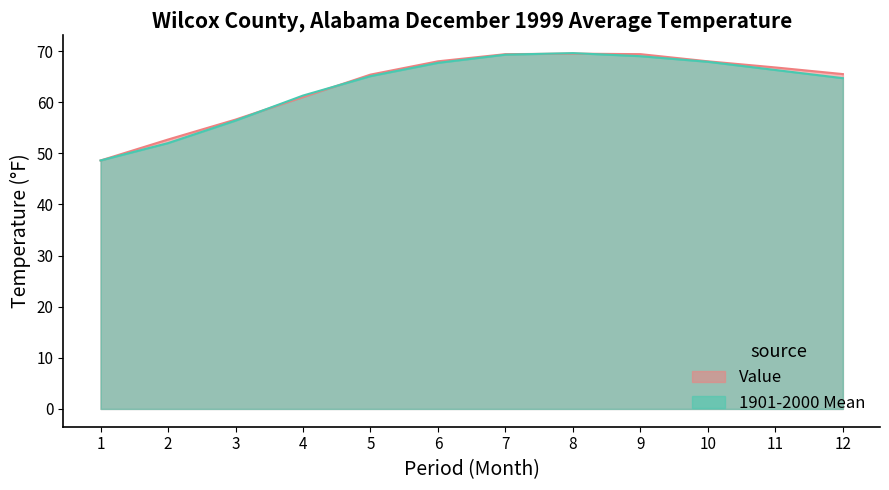

Rank the series by their maximum value, from highest to lowest.

1901-2000 Mean, Value